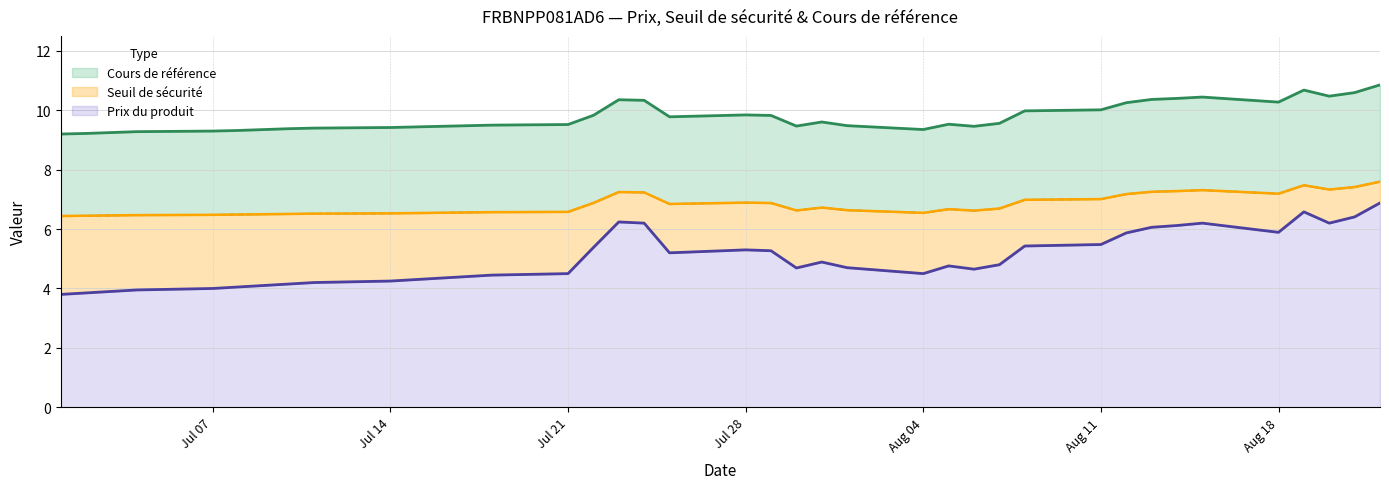

What is the difference between the second highest and second lowest values in the Prix du produit series?

2.7